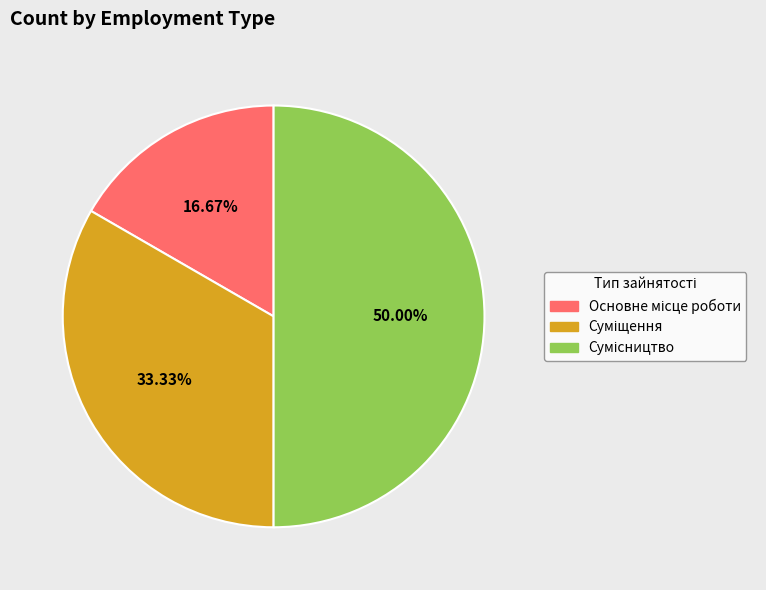

Count the number of slices in the pie.

3